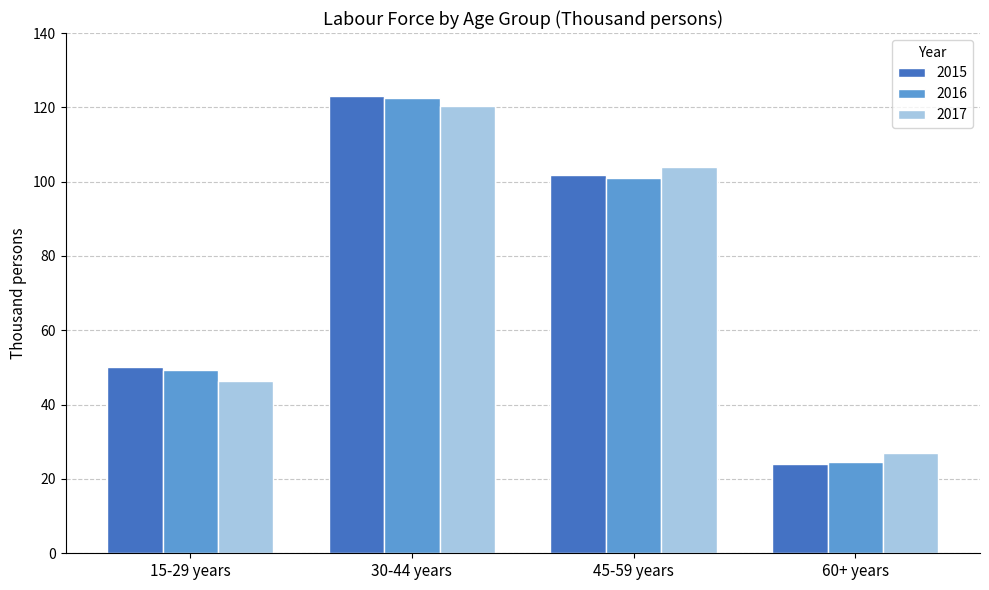

Which series changed the most between 15-29 years and 60+ years?

2015